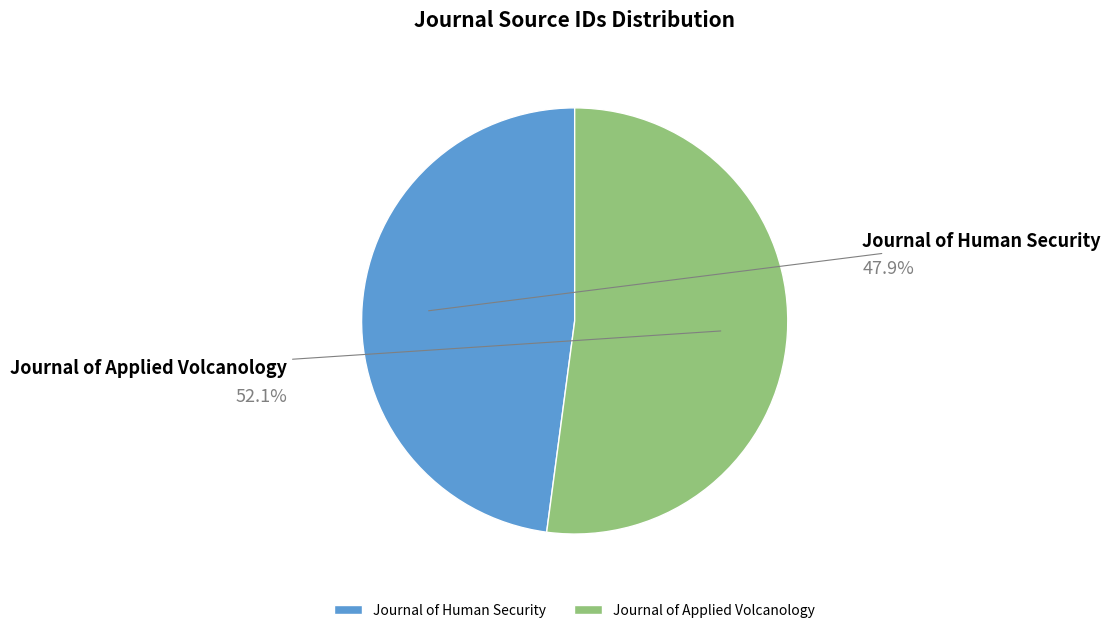

What is the majority slice?

Journal of Applied Volcanology